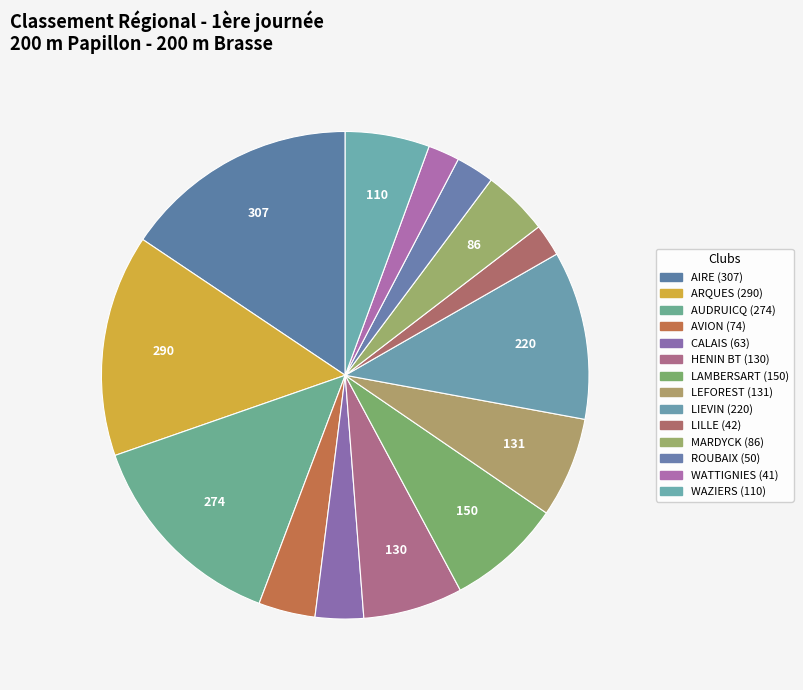

Count the number of slices in the pie.

14